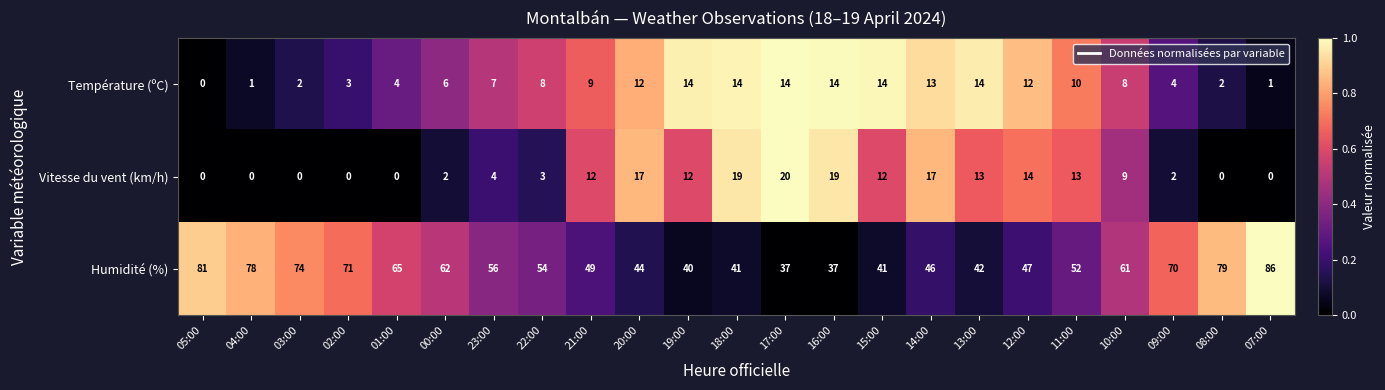

What is the total value across all series at 17:00?

71